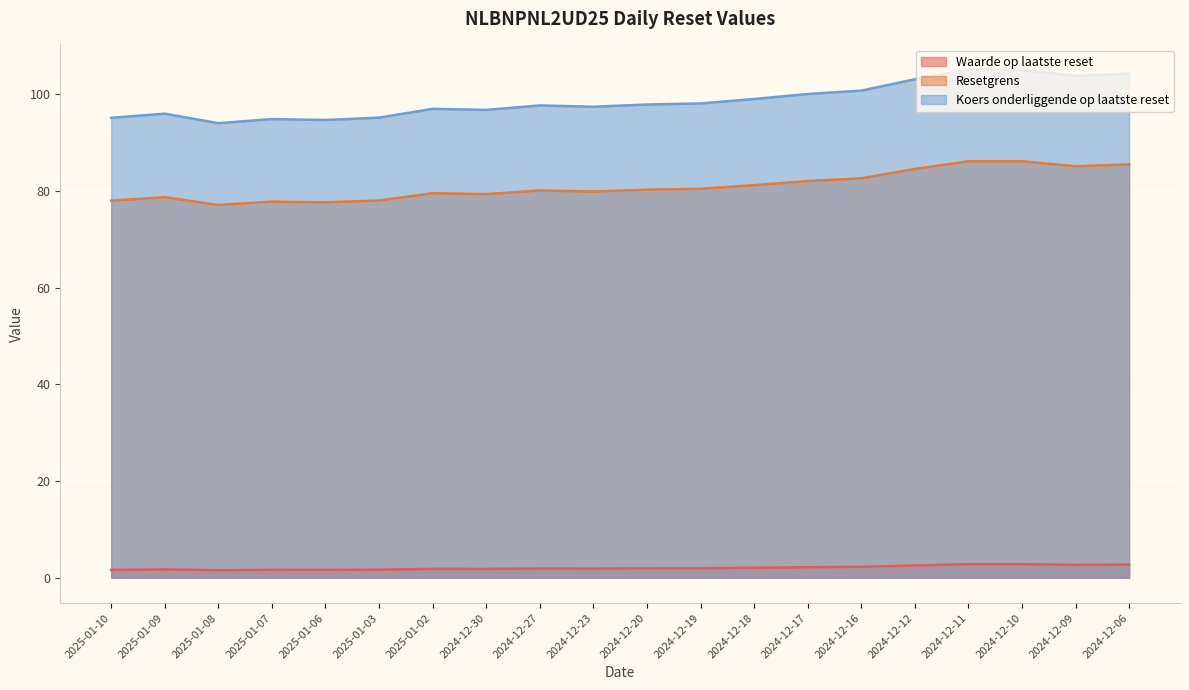

Reading right to left, list all the values displayed in this chart.

Waarde op laatste reset: 2024-12-06=2.7	2024-12-09=2.6	2024-12-10=2.8	2024-12-11=2.8	2024-12-12=2.5	2024-12-16=2.2	2024-12-17=2.2	2024-12-18=2.1	2024-12-19=2.0	2024-12-20=1.9	2024-12-23=1.9	2024-12-27=1.9	2024-12-30=1.8	2025-01-02=1.8	2025-01-03=1.7	2025-01-06=1.6	2025-01-07=1.6	2025-01-08=1.6	2025-01-09=1.7	2025-01-10=1.6
Resetgrens: 2024-12-06=85.5	2024-12-09=85.1	2024-12-10=86.1	2024-12-11=86.1	2024-12-12=84.5	2024-12-16=82.6	2024-12-17=82.0	2024-12-18=81.2	2024-12-19=80.4	2024-12-20=80.3	2024-12-23=79.9	2024-12-27=80.1	2024-12-30=79.3	2025-01-02=79.5	2025-01-03=78.0	2025-01-06=77.6	2025-01-07=77.8	2025-01-08=77.1	2025-01-09=78.7	2025-01-10=78.0
Koers onderliggende op laatste reset: 2024-12-06=104.2	2024-12-09=103.8	2024-12-10=105.0	2024-12-11=105.0	2024-12-12=103.1	2024-12-16=100.8	2024-12-17=100.0	2024-12-18=99.0	2024-12-19=98.1	2024-12-20=97.9	2024-12-23=97.4	2024-12-27=97.7	2024-12-30=96.8	2025-01-02=97.0	2025-01-03=95.2	2025-01-06=94.7	2025-01-07=94.9	2025-01-08=94.0	2025-01-09=96.0	2025-01-10=95.1